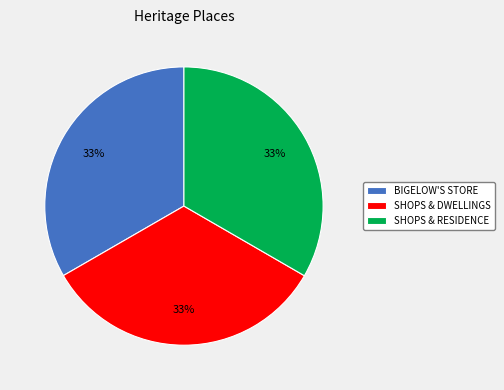

Does any single category account for the majority?

No